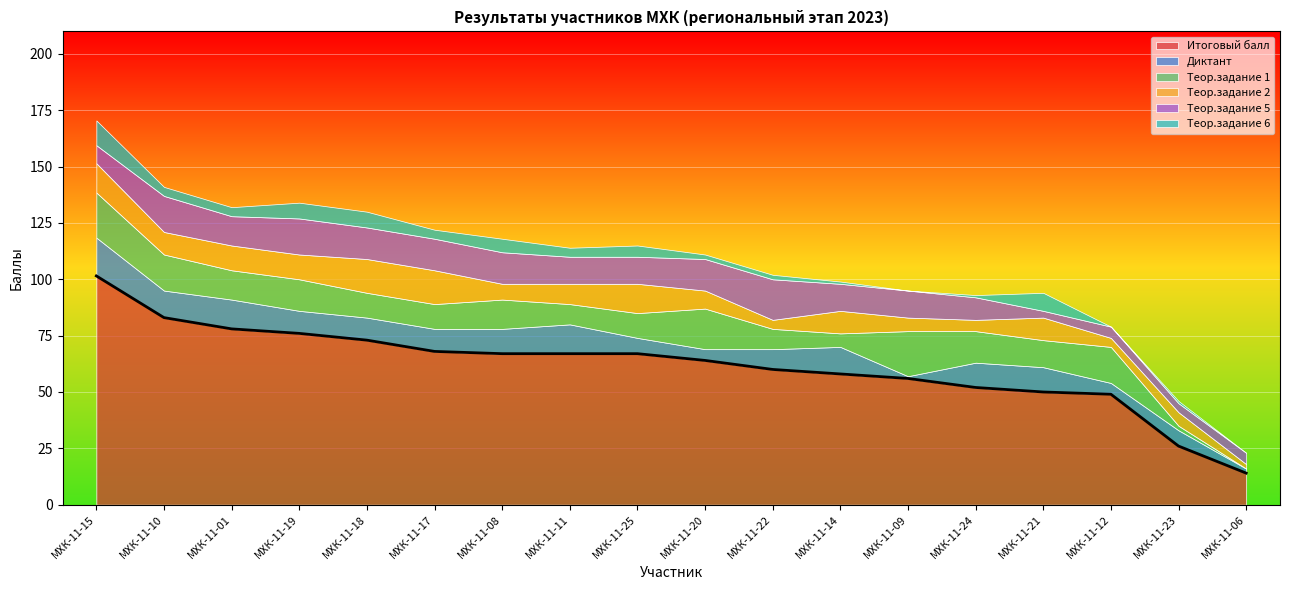

At which category does the chart reach its peak across all series?

МХК-11-15